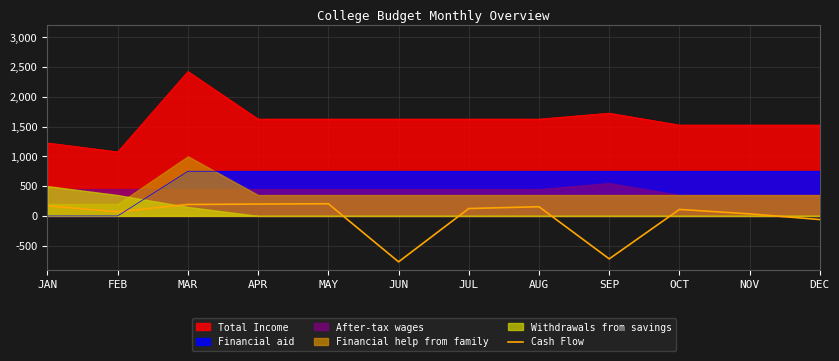

What is the sum of all values?

-299